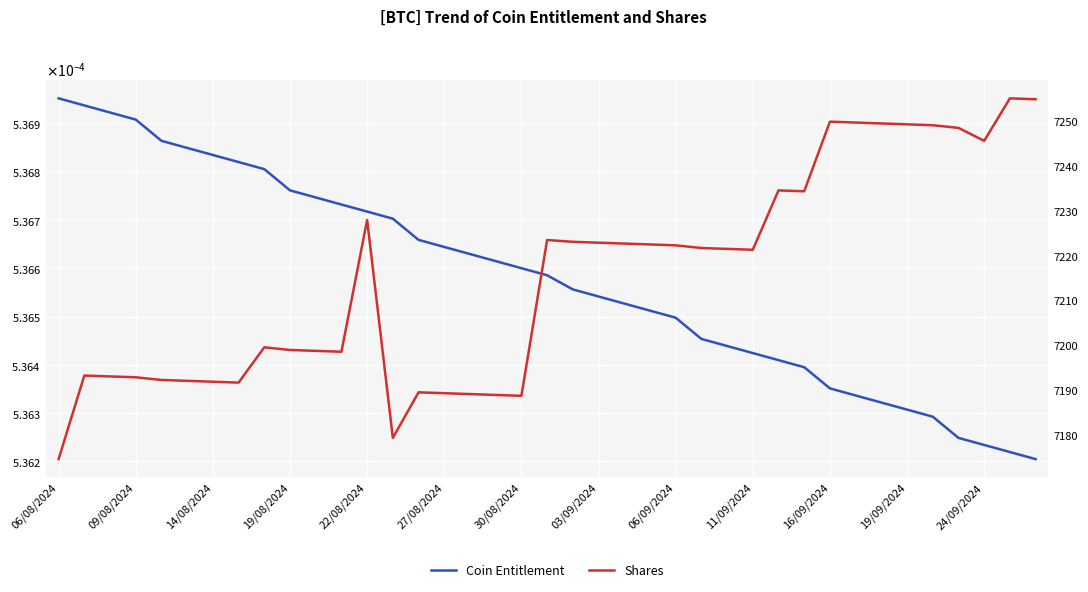

How many distinct data groups are displayed?

2